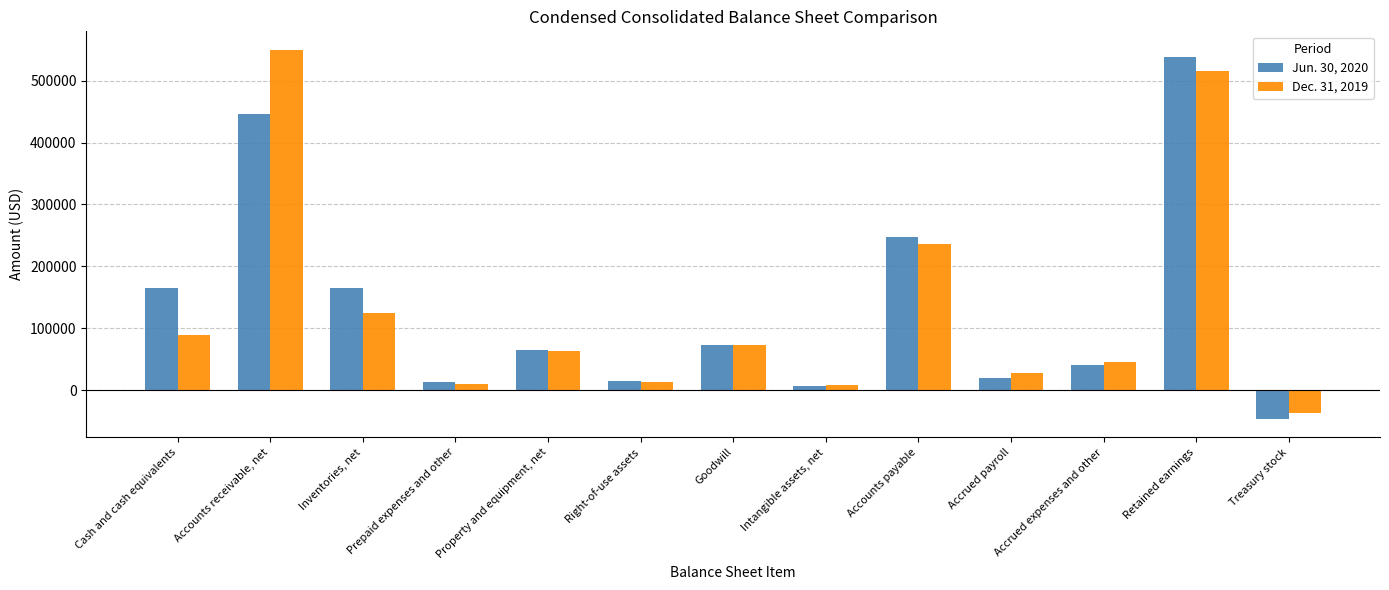

List the labels in order of Dec. 31, 2019 value, smallest first.

Treasury stock, Intangible assets, net, Prepaid expenses and other, Right-of-use assets, Accrued payroll, Accrued expenses and other, Property and equipment, net, Goodwill, Cash and cash equivalents, Inventories, net, Accounts payable, Retained earnings, Accounts receivable, net